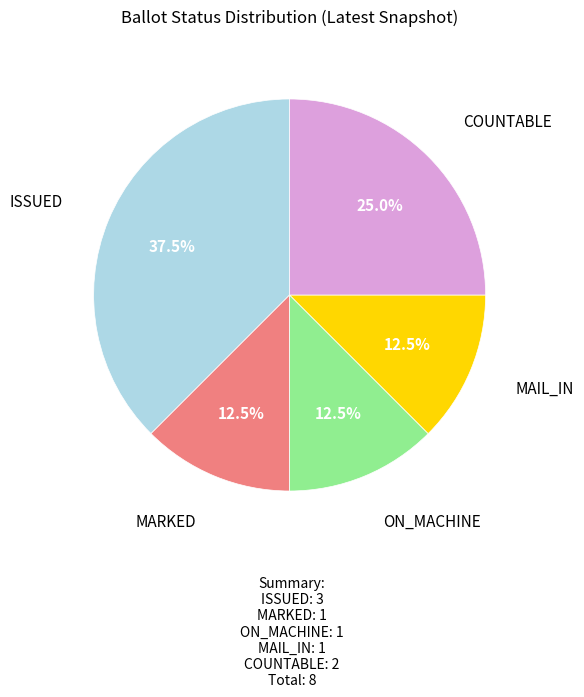

Is there a majority slice in this chart?

No